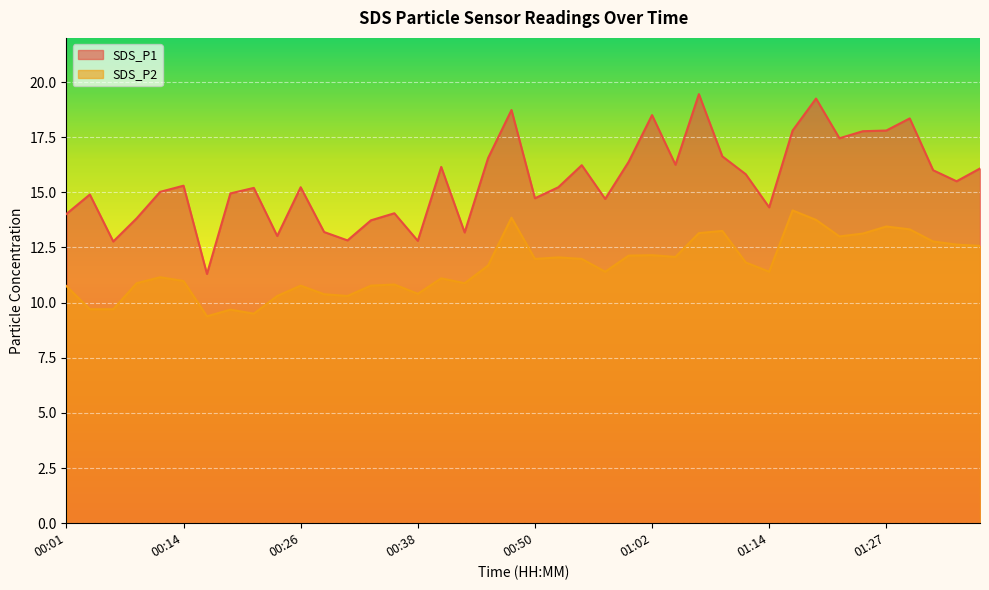

What is the sum of all SDS_P1 values?

621.0